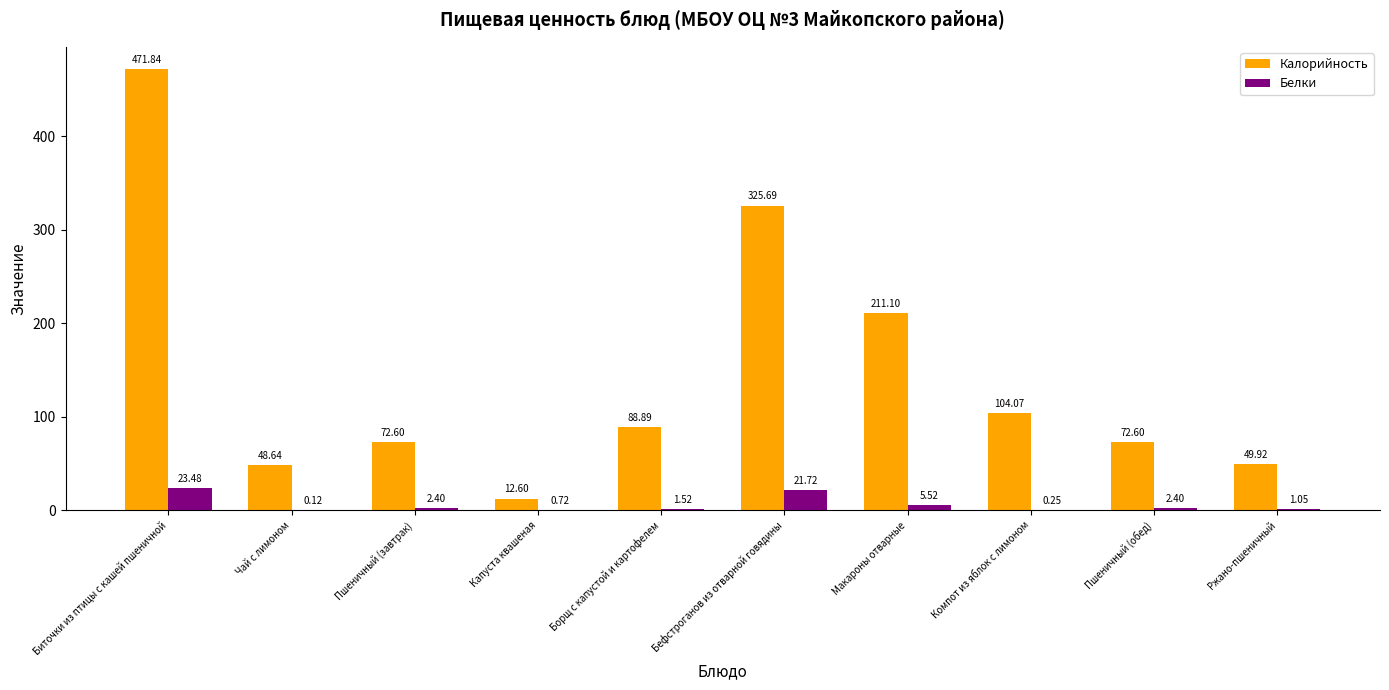

Which series changed the most between Капуста квашеная and Ржано-пшеничный?

Калорийность